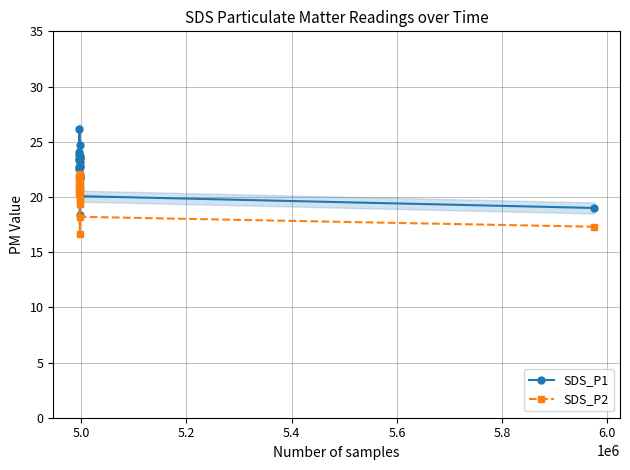

What is the lowest value of the SDS_P1 series?

18.4